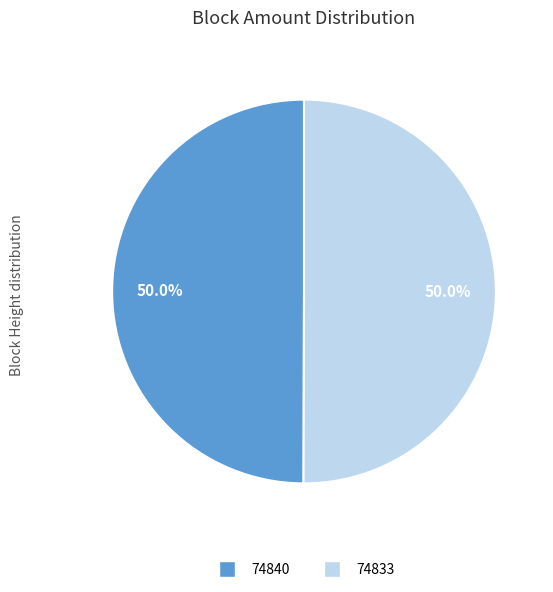

Approximately how many times larger is the value at 74840 compared to 74833?

1.0